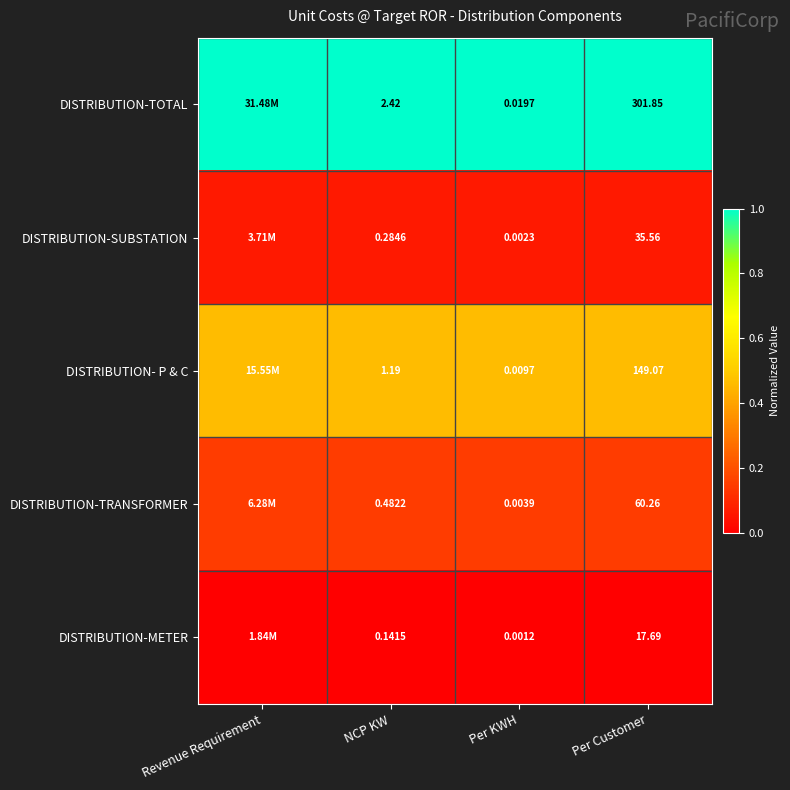

Is the value of DISTRIBUTION-SUBSTATION at Per KWH greater than the value of DISTRIBUTION-TRANSFORMER at NCP KW?

No